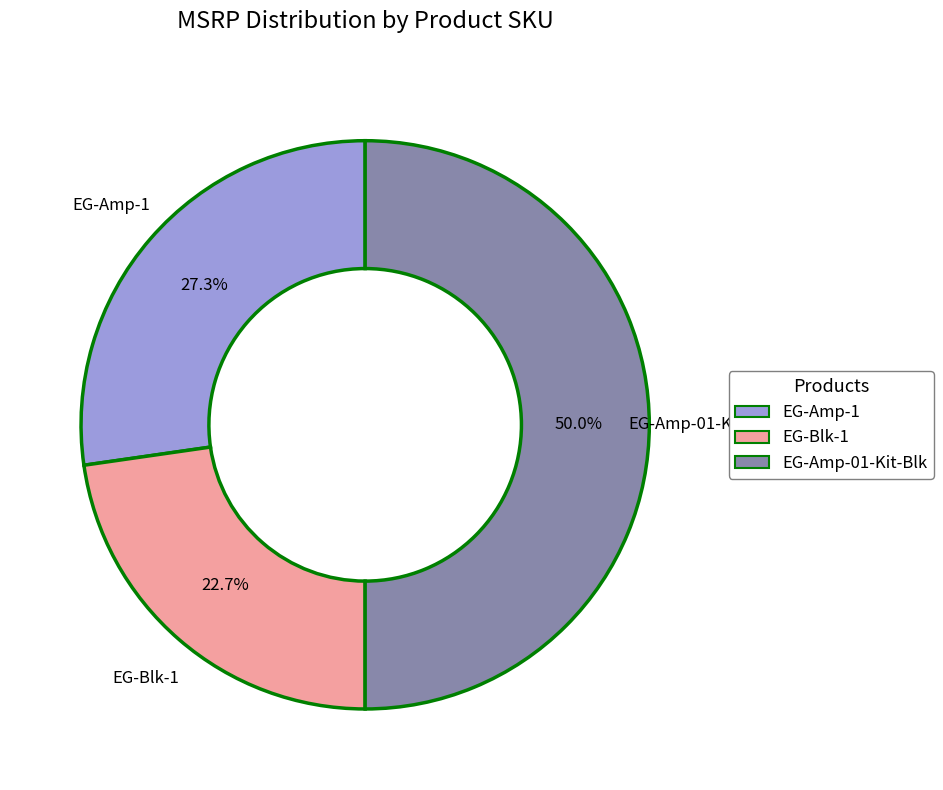

How many segments does this pie chart have?

3